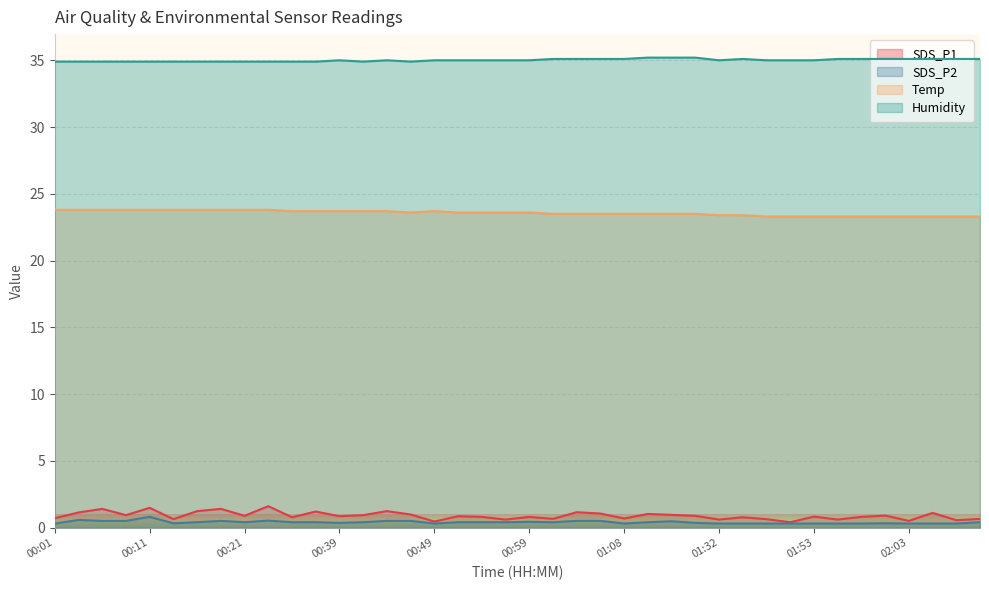

Rank the series by their maximum value, from lowest to highest.

SDS_P2, SDS_P1, Temp, Humidity